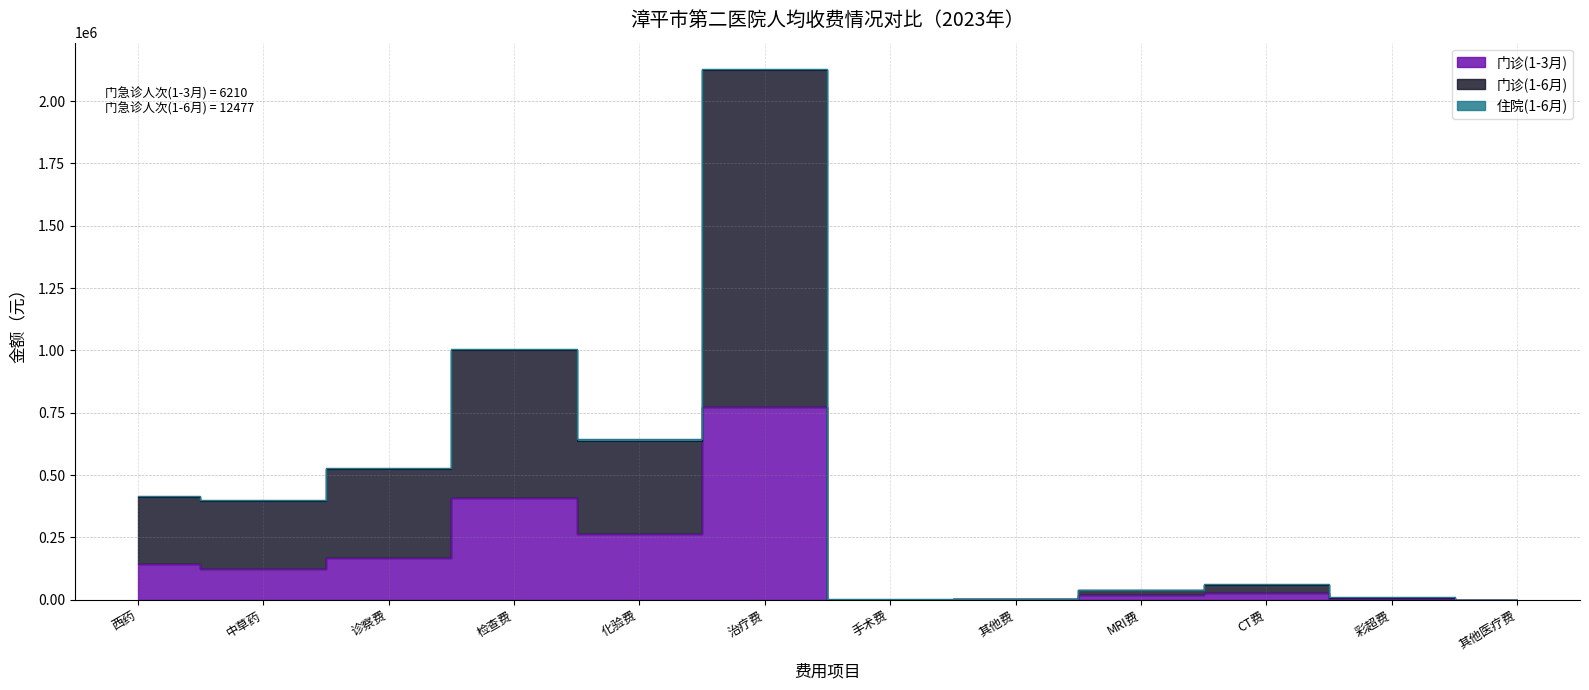

What is the lowest value of the 门诊(1-3月) series?

52.4